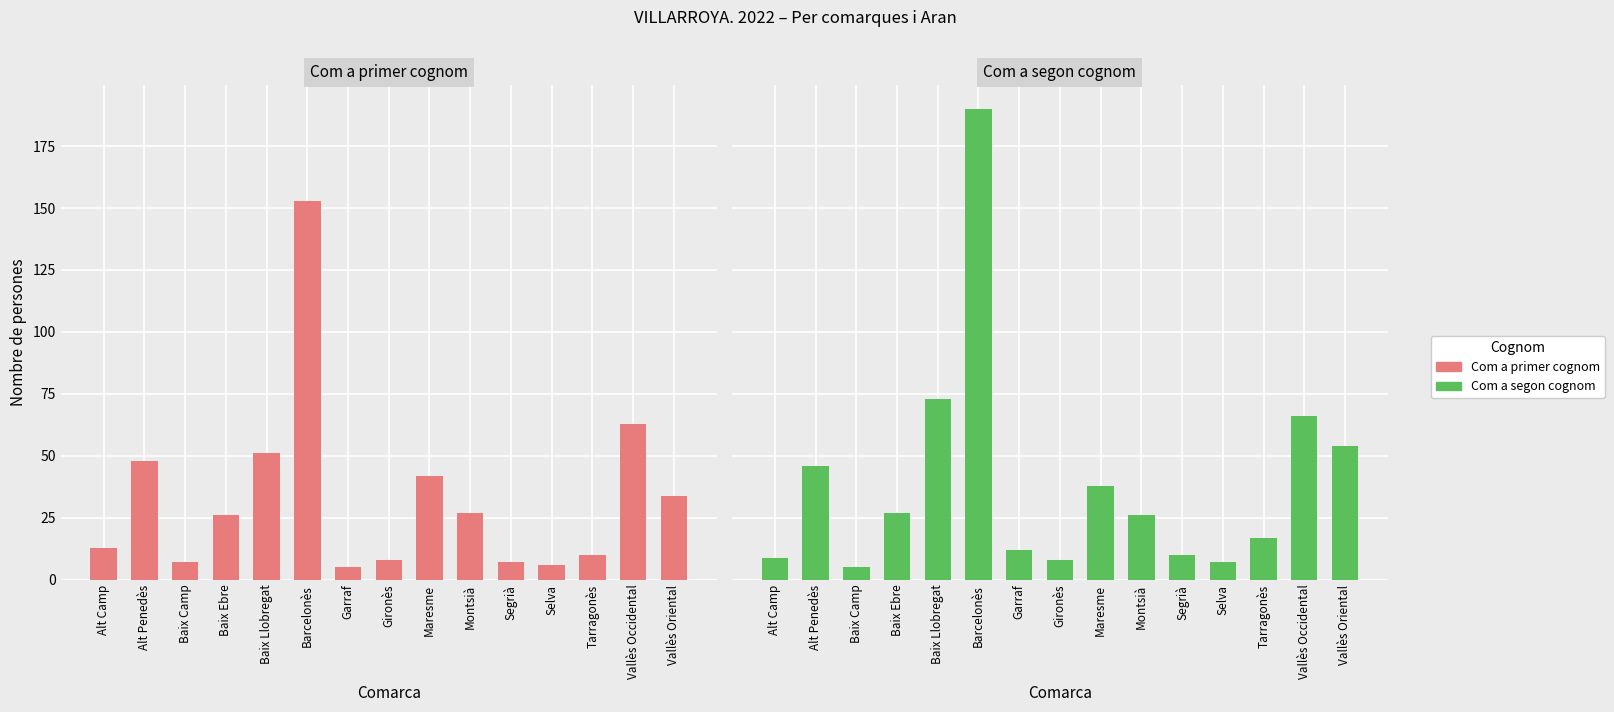

What value does the Com a primer cognom series have at Segrià, to the nearest 5?

5